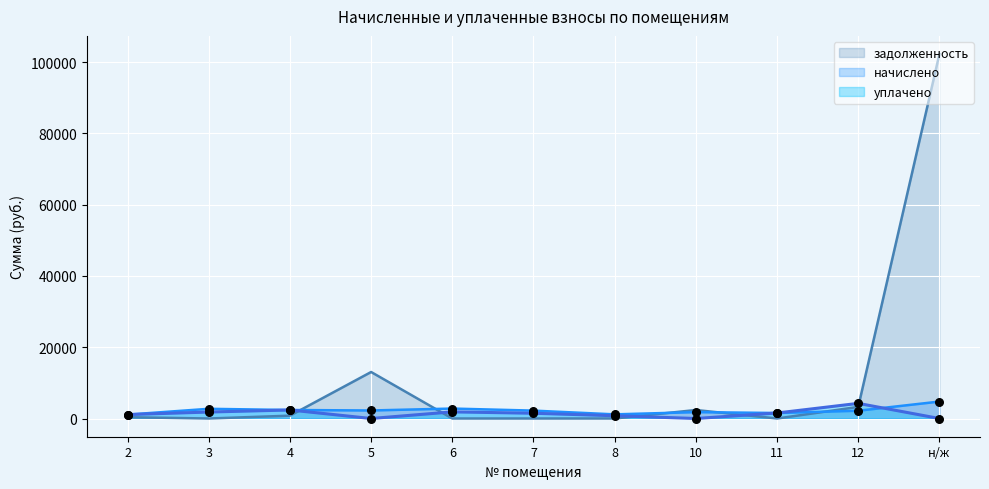

What is the total value across all series at 3?

4535.0